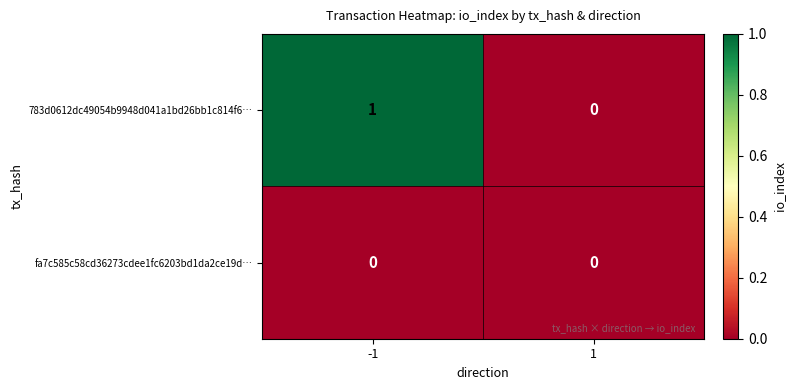

True or false: fa7c585c58cd36273cdee1fc6203bd1da2ce19d… has a value of 0 at -1.

True